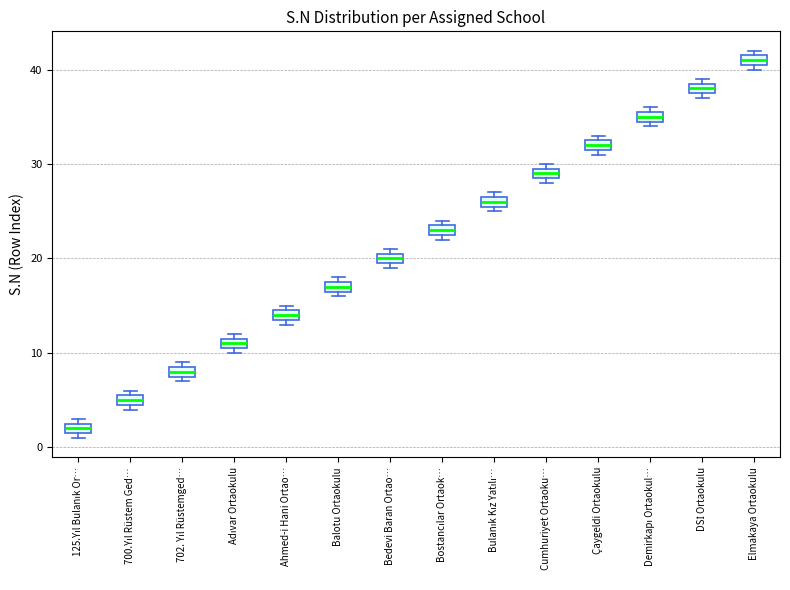

Where is the lower edge of the box for 702. Yıl Rüstemged… on the y-axis? The values are not printed on the chart, so give them approximately, as read against the axis.

8